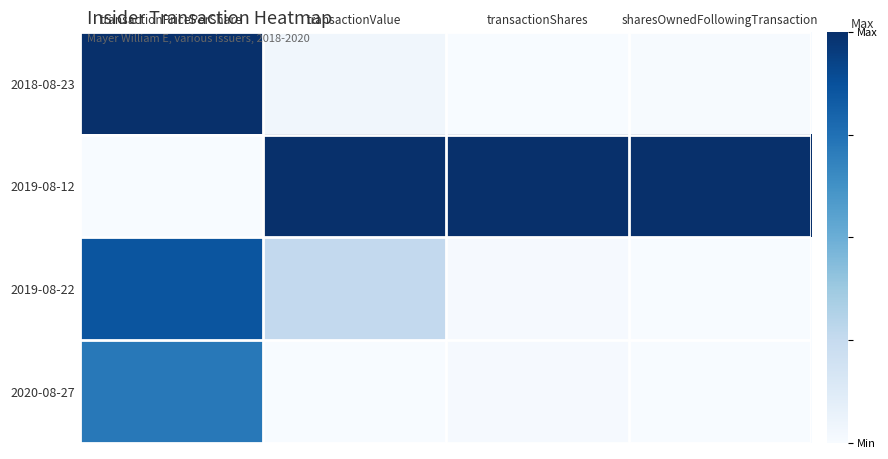

Which has a higher value, transactionShares or transactionPricePerShare?

transactionPricePerShare